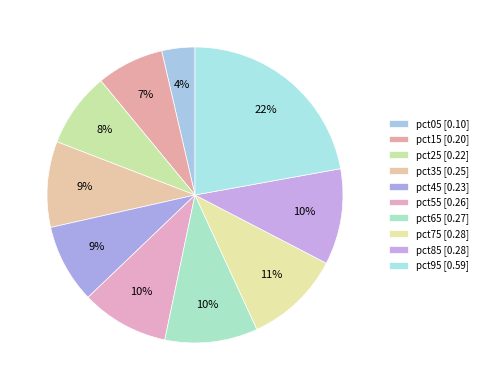

Does pct85 represent more than half of the total?

No